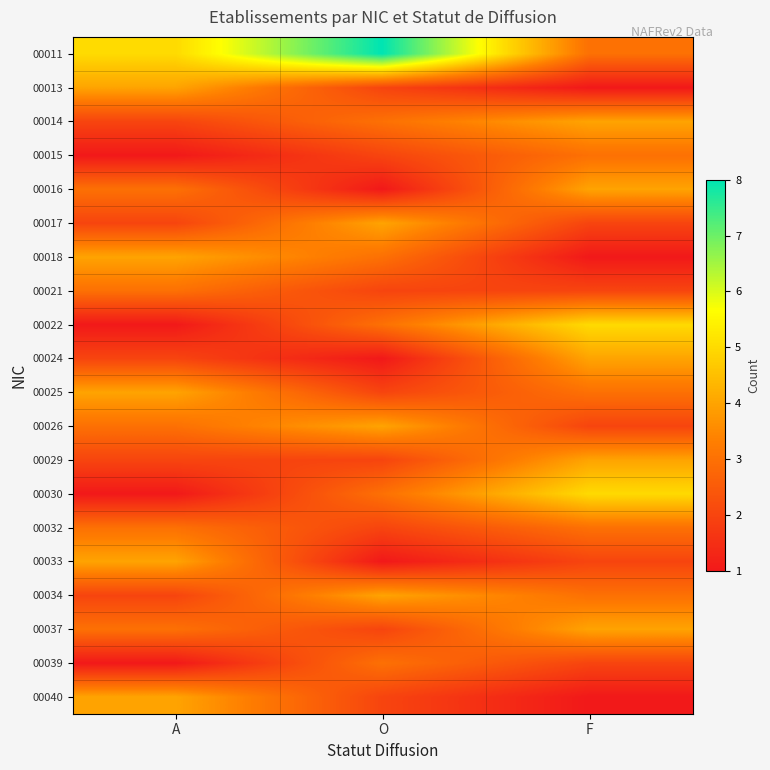

Which series has the largest range (max minus min)?

00011